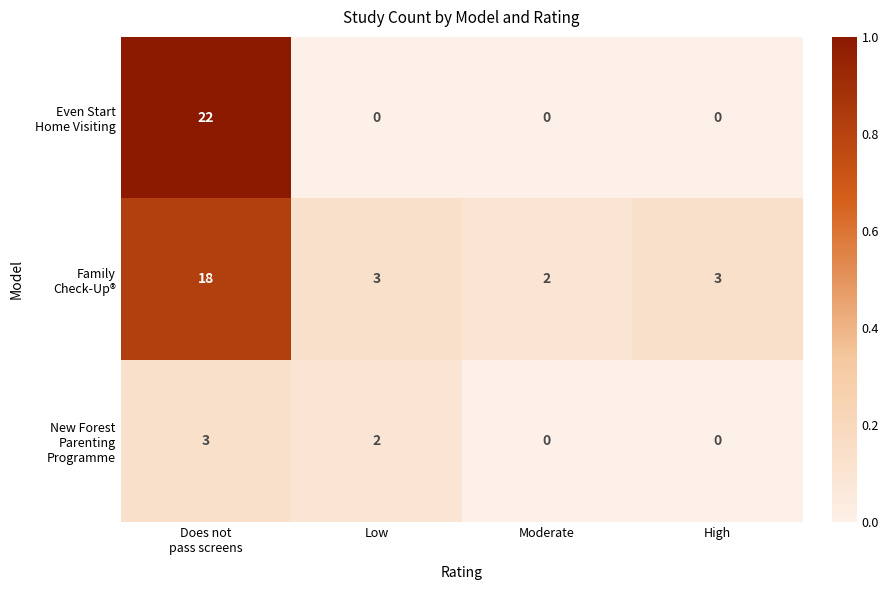

What is the spread (max minus min) of values at High?

3